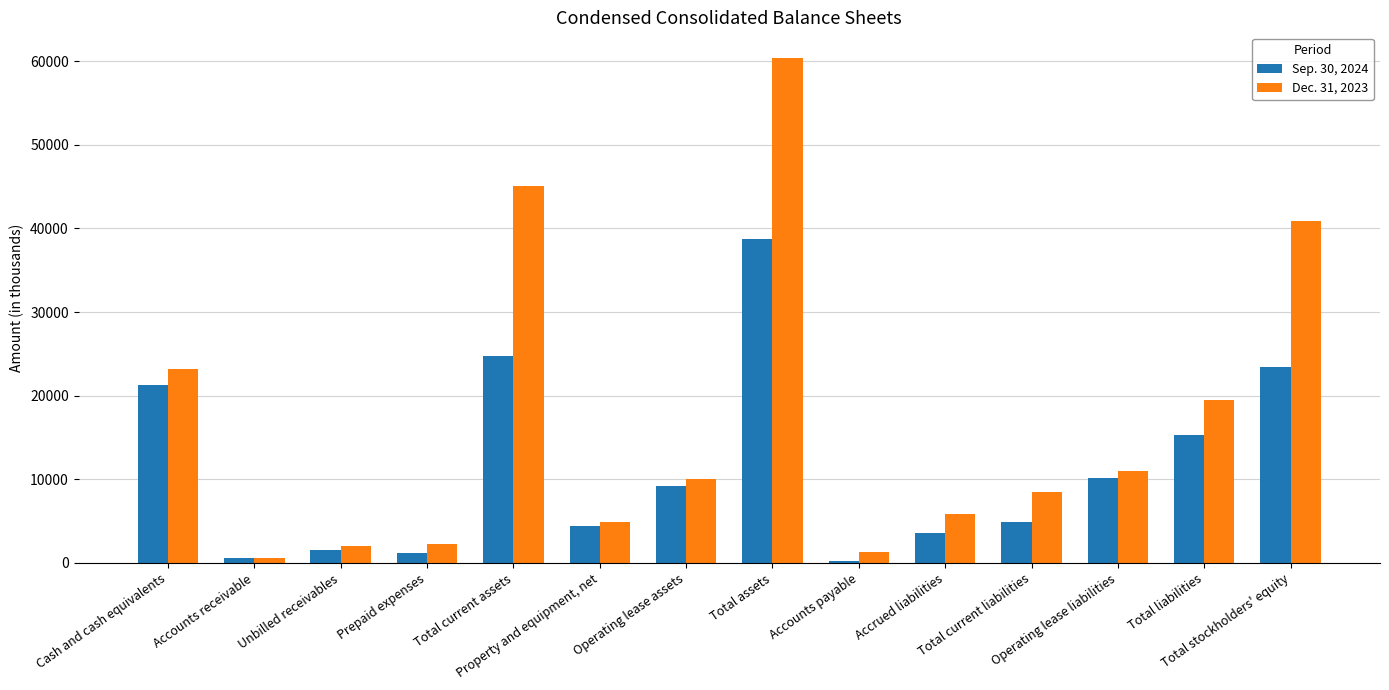

What value does the Dec. 31, 2023 series have at Accrued liabilities?

5805